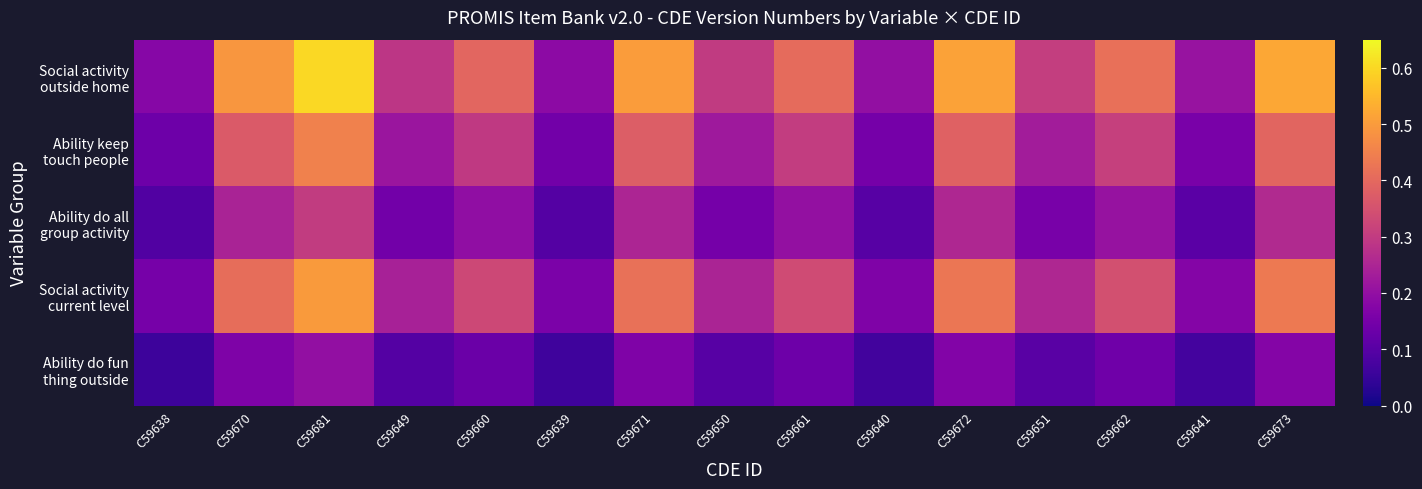

How many series are shown in this chart?

5